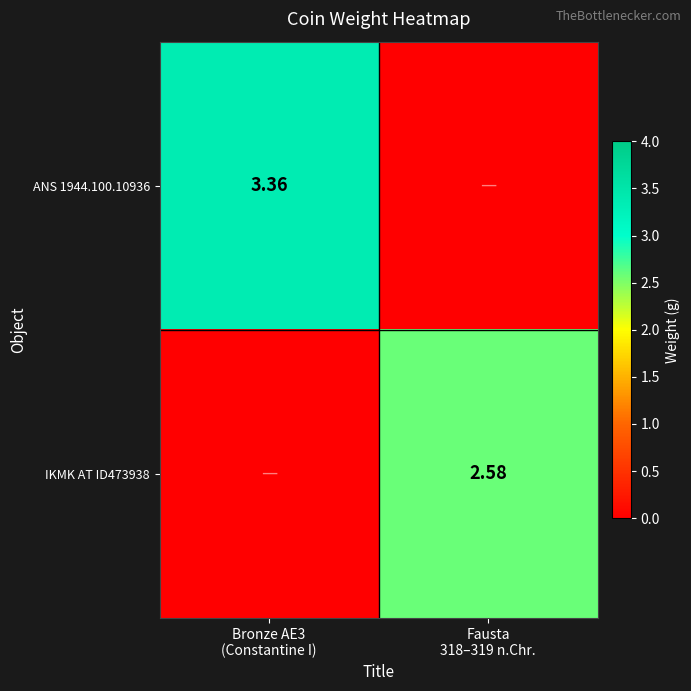

How many data points in ANS 1944.100.10936 are less than 3?

1